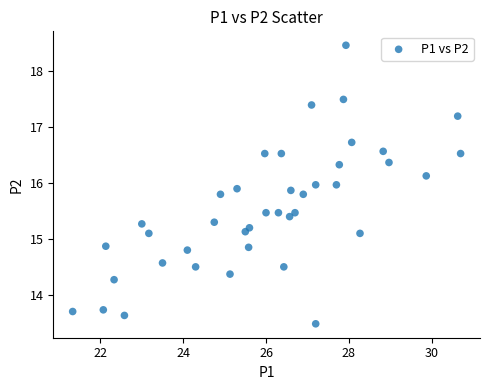

What is the range of Y values (max minus min)?

5.0